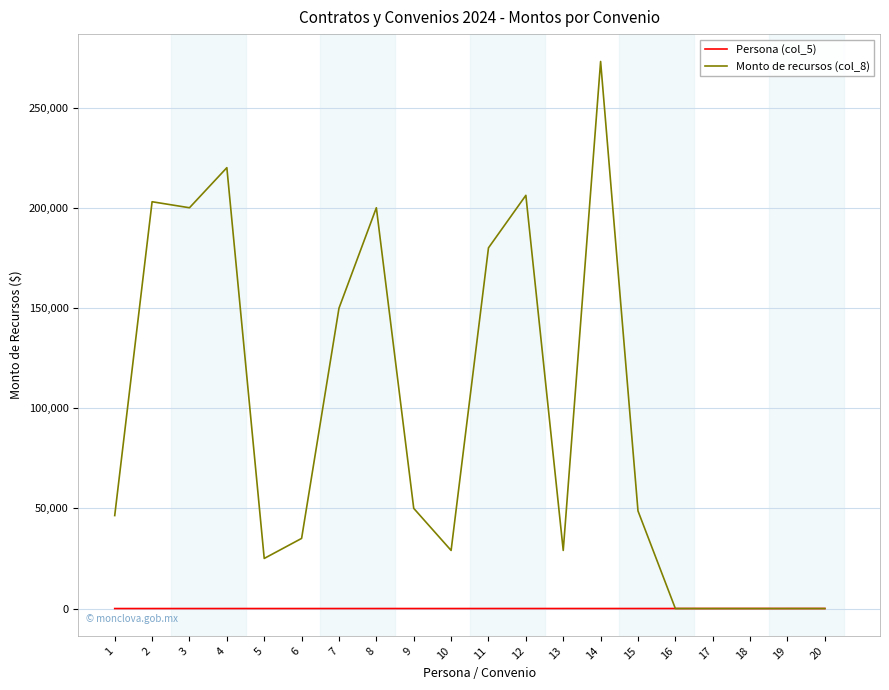

After their last crossing, which series has the higher values: Monto de recursos (col_8) or Persona (col_5)?

Persona (col_5)